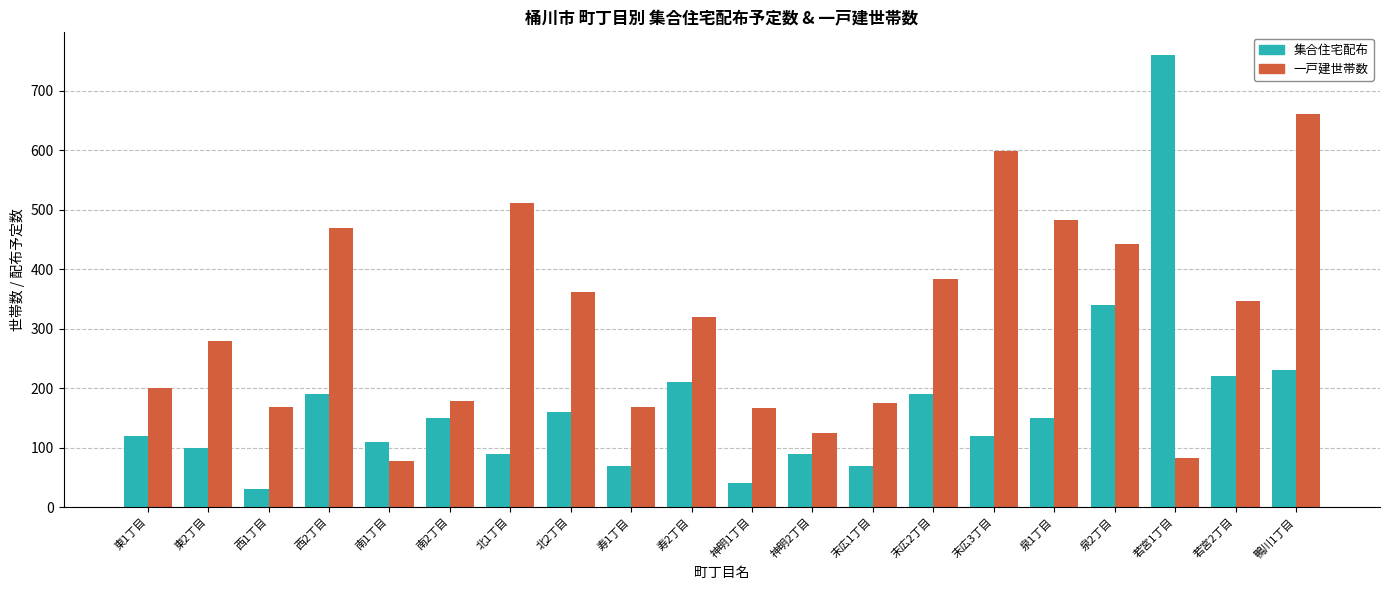

Are the bars horizontal?

No